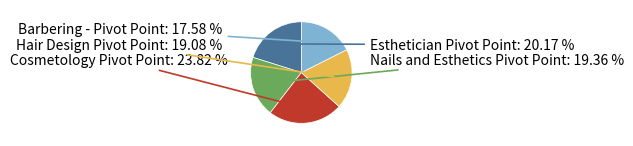

Approximately how many times larger is the value at Esthetician Pivot Point compared to Hair Design Pivot Point?

1.1